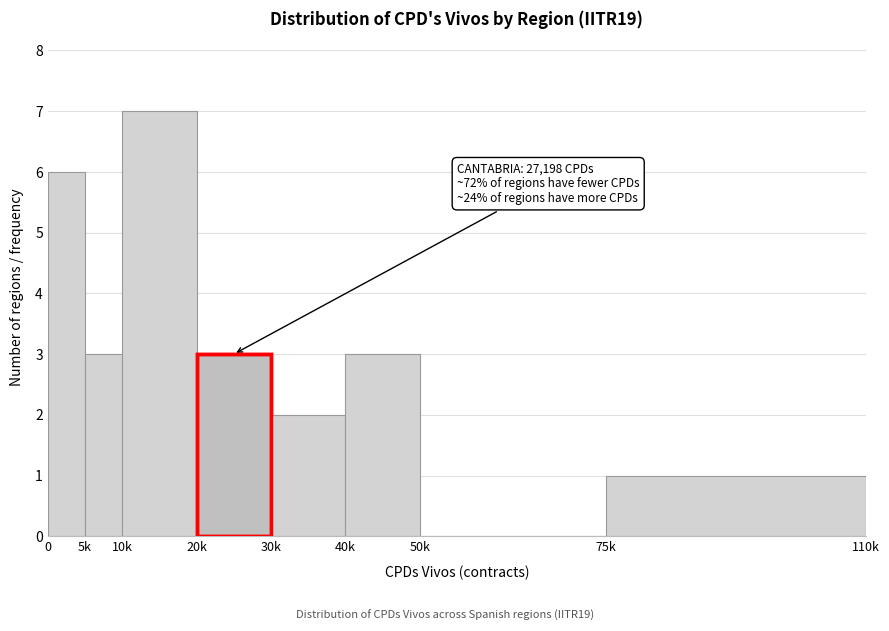

Reading left to right, list all the values displayed in this chart.

0=6	5k=3	10k=7	20k=3	30k=2	40k=3	50k=0	75k=1